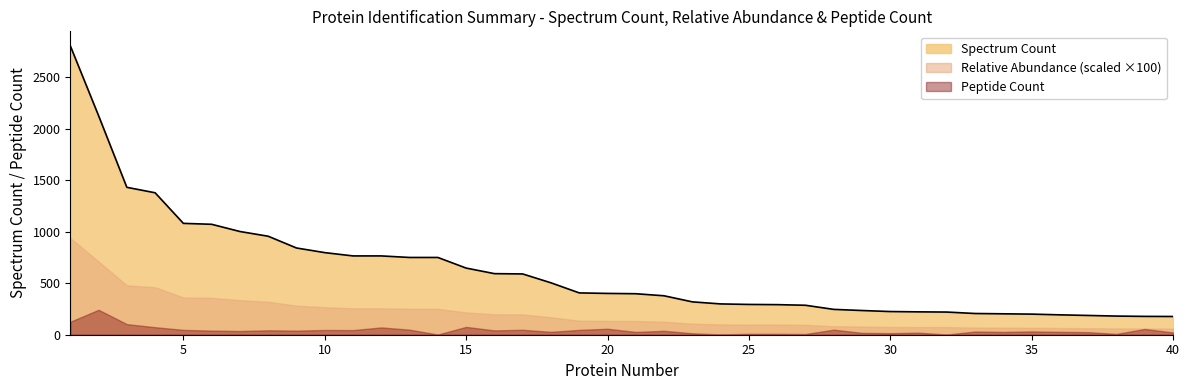

What are all the series names shown in the legend?

Spectrum Count, Relative Abundance (scaled ×100), Peptide Count